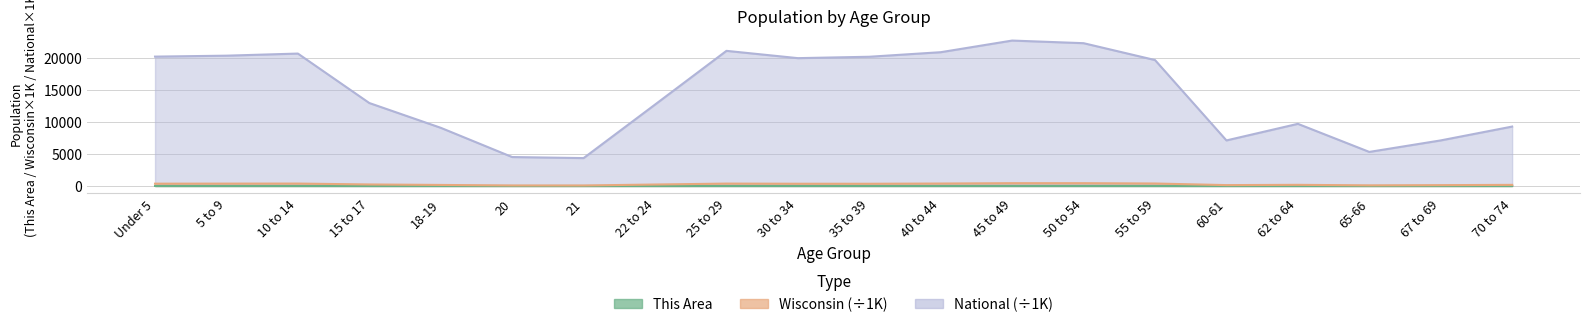

At which category does Wisconsin reach its first local peak?

10 to 14